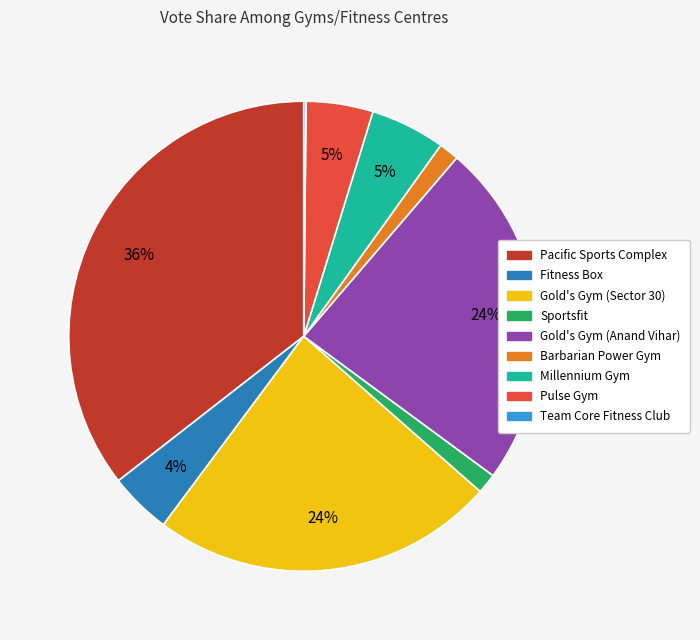

To the nearest percent, what portion does Millennium Gym represent?

5%